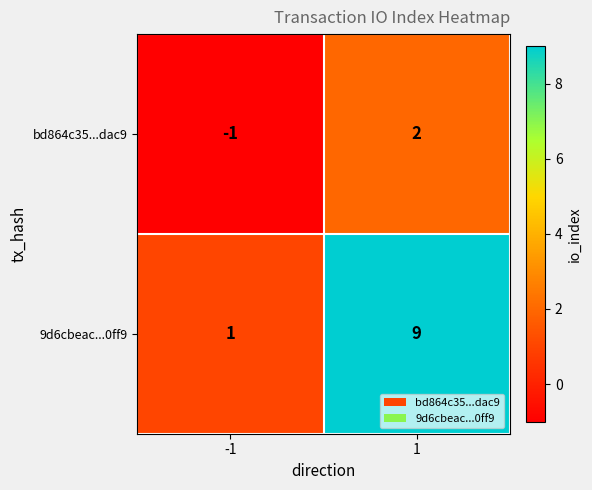

What is the sum of the 9d6cbeac...0ff9 values at -1 and 1?

10